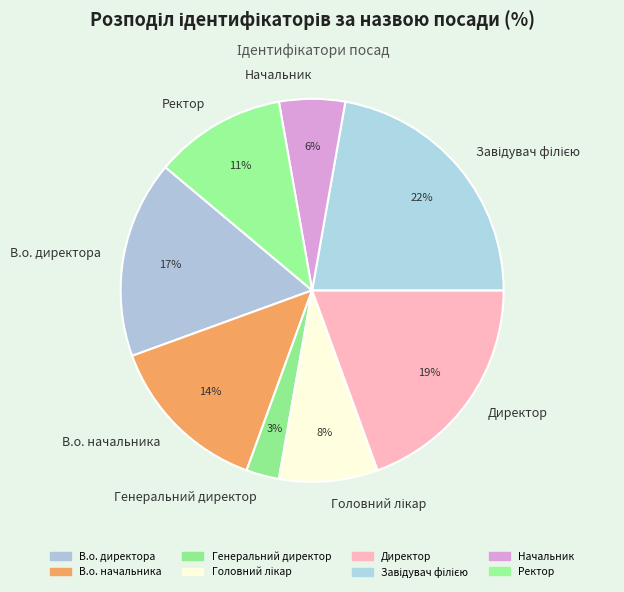

To the nearest percent, what portion does Ректор represent?

11%